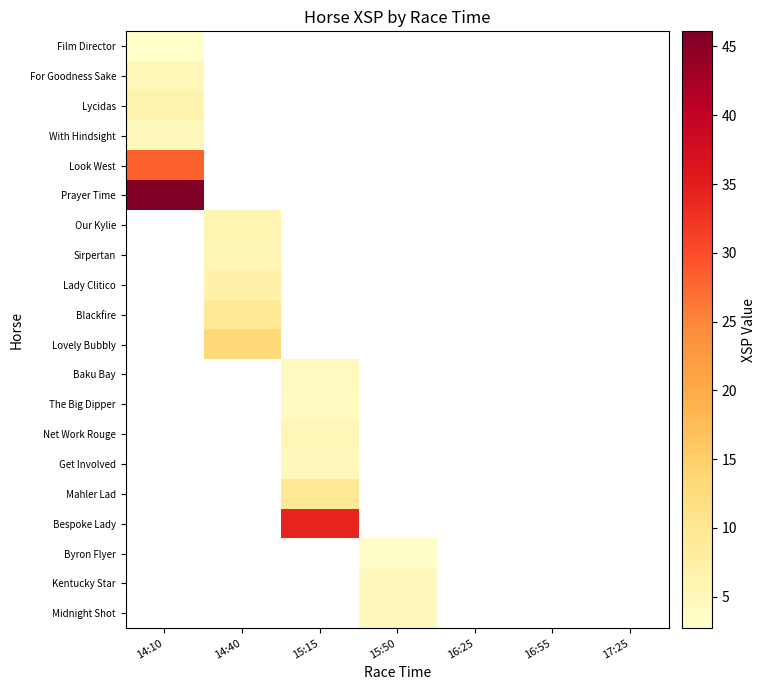

Which category has the highest value in the Film Director series?

14:10